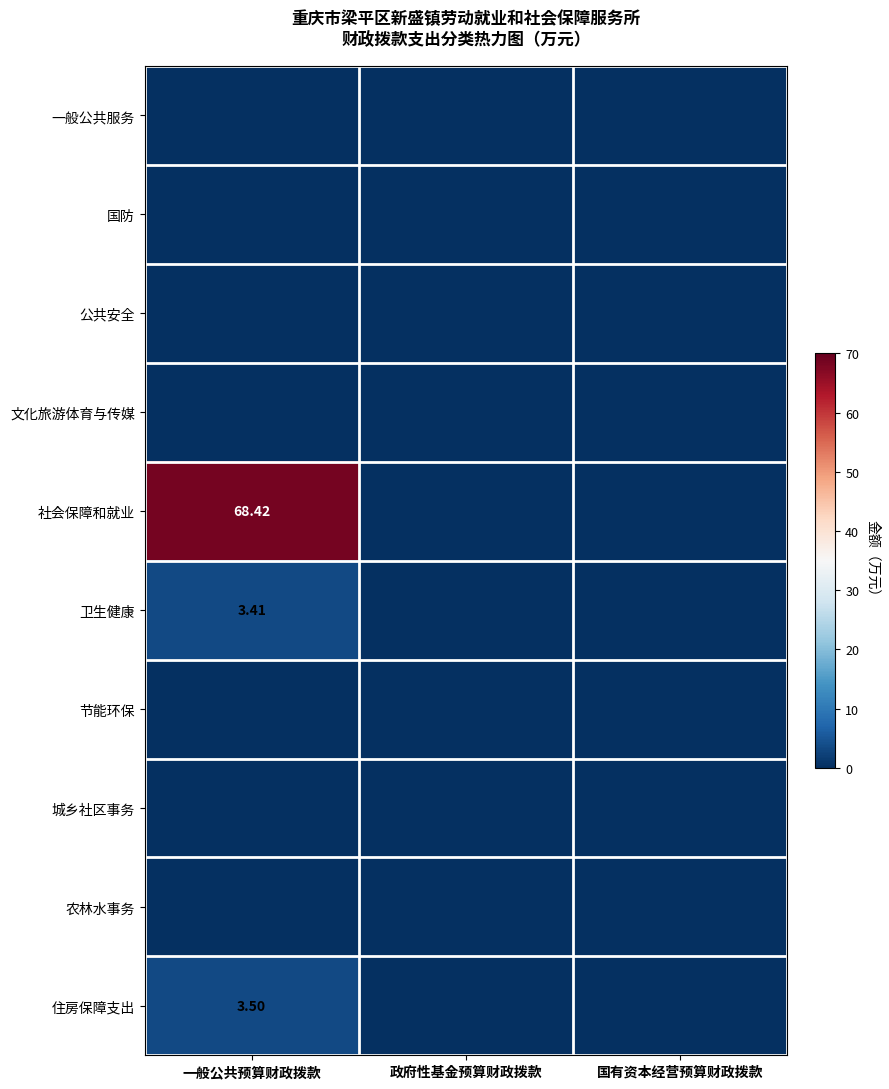

Where is 住房保障支出 nearest to the value 1?

政府性基金预算财政拨款